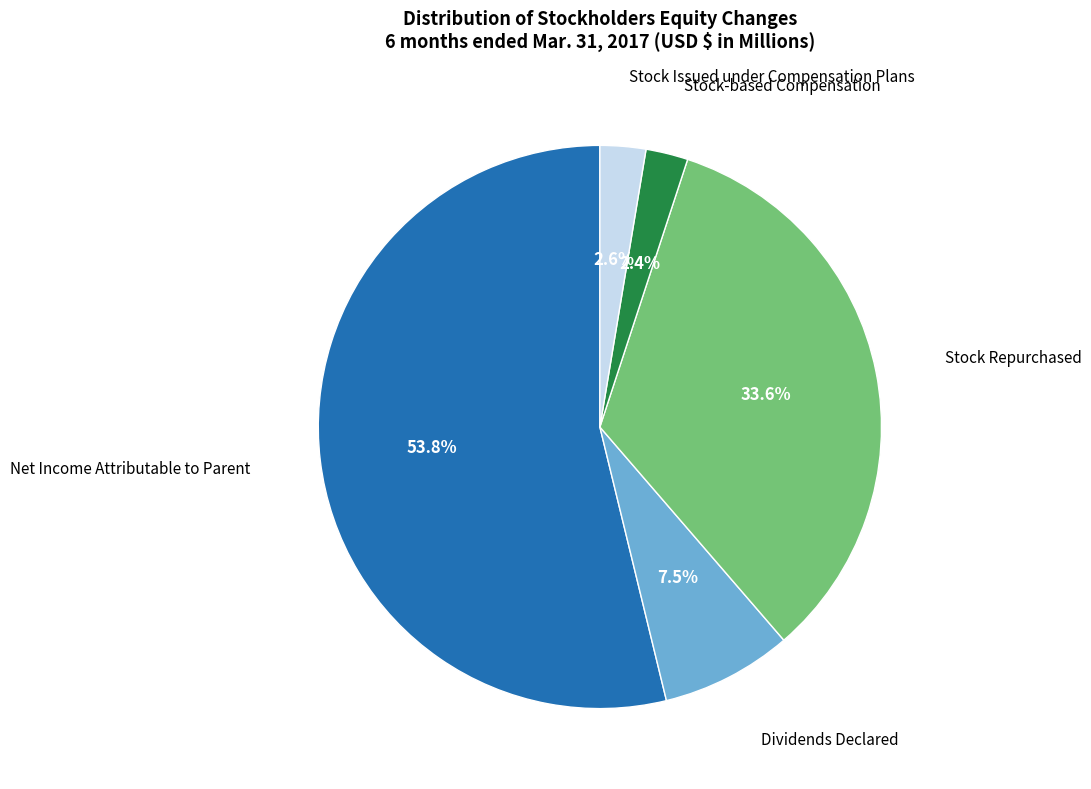

Is there any slice that represents more than half of the pie?

Yes